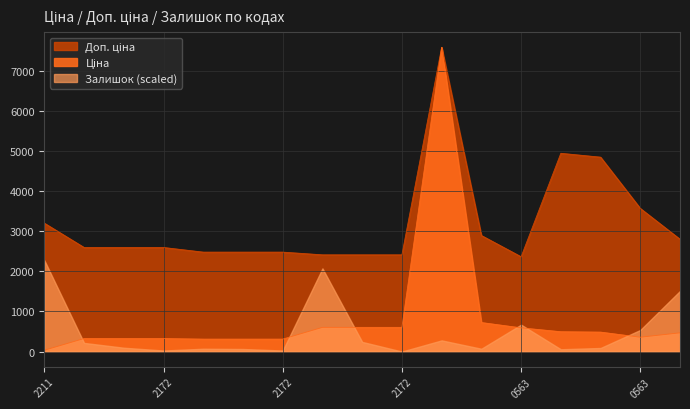

True or false: Ціна and Доп. ціна cross at least once.

False